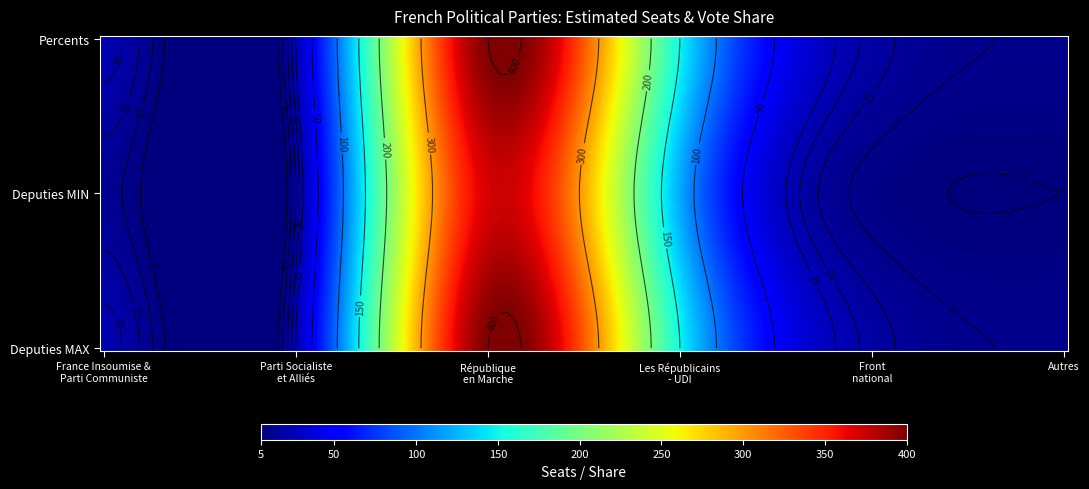

The Deputies MAX series shows 13 at Deputies MIN. True or false?

False